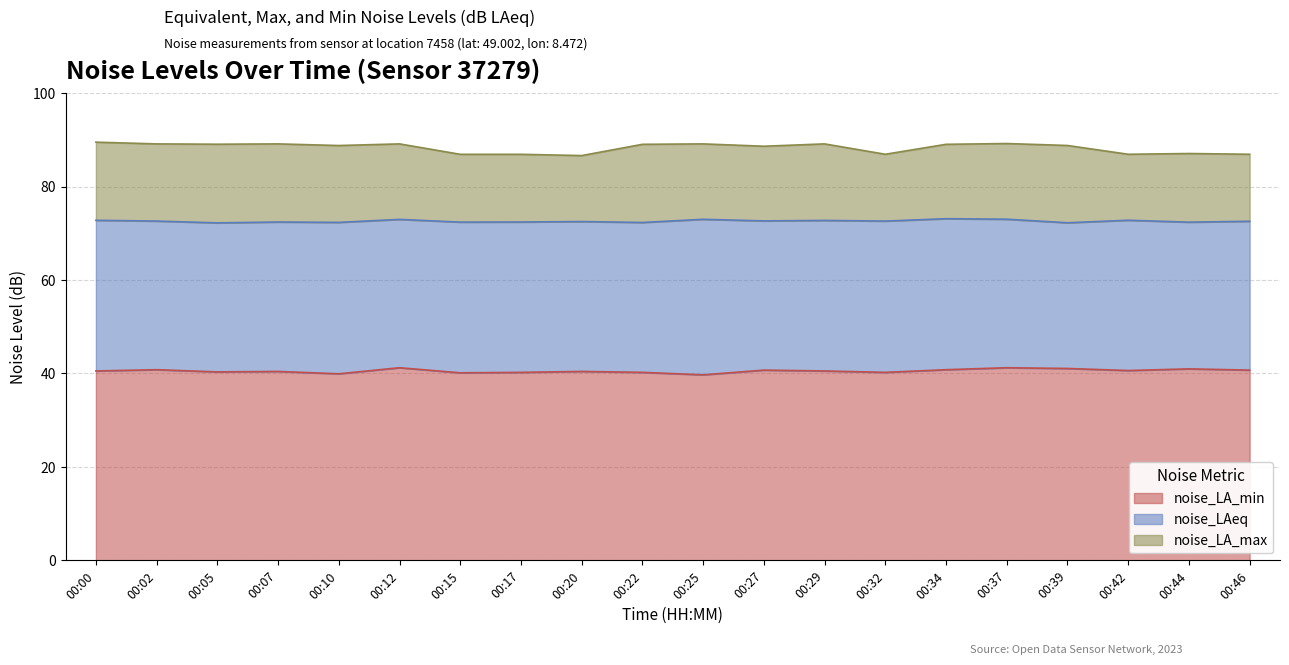

Reading right to left, what are all the values shown in this chart?

noise_LAeq: 72.6	72.4	72.8	72.2	73.0	73.1	72.6	72.8	72.7	73.0	72.3	72.5	72.4	72.4	73.0	72.3	72.4	72.2	72.6	72.8
noise_LA_max: 86.9	87.1	86.9	88.8	89.2	89.0	86.9	89.1	88.6	89.1	89.0	86.6	86.9	86.9	89.1	88.8	89.1	89.1	89.1	89.5
noise_LA_min: 40.7	41.0	40.6	41.1	41.2	40.8	40.2	40.5	40.7	39.7	40.2	40.4	40.2	40.1	41.2	39.9	40.4	40.3	40.8	40.5